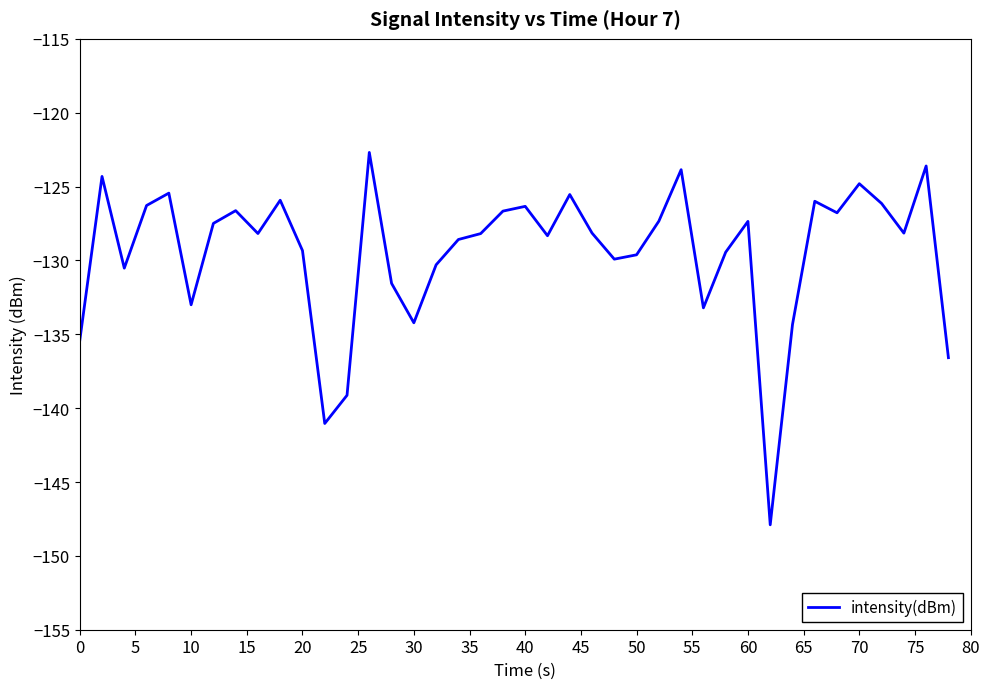

What is the difference between the maximum and minimum values?

25.2